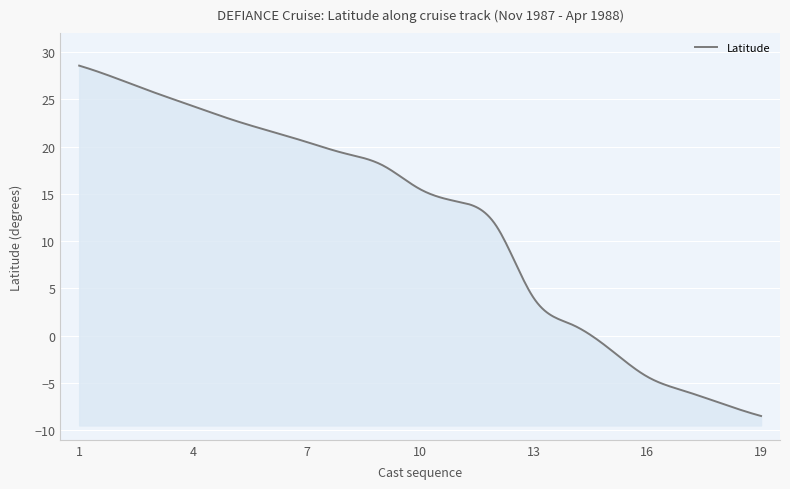

What is the smallest value displayed?

-8.5